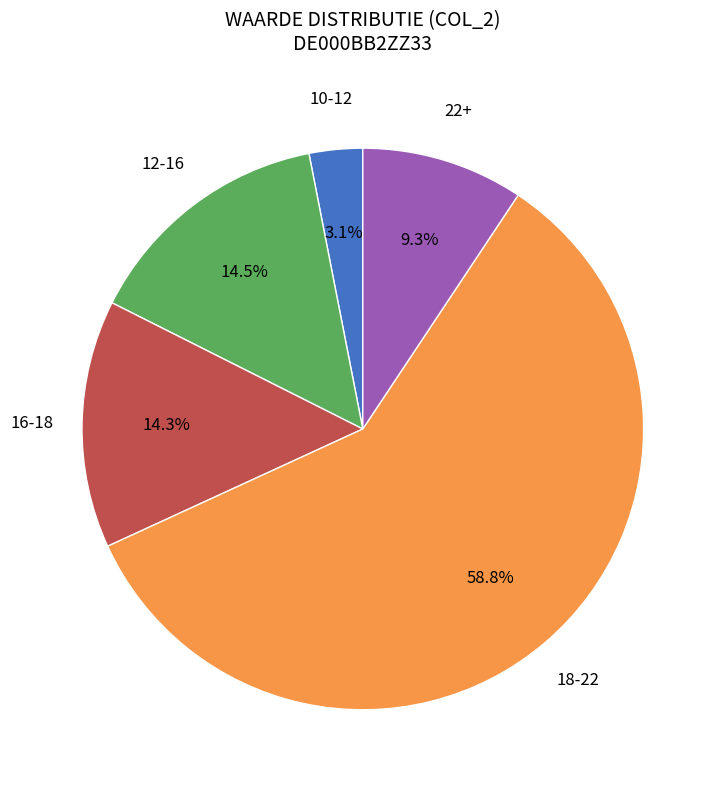

Is the sum of 10-12 and 22+ greater than half?

No